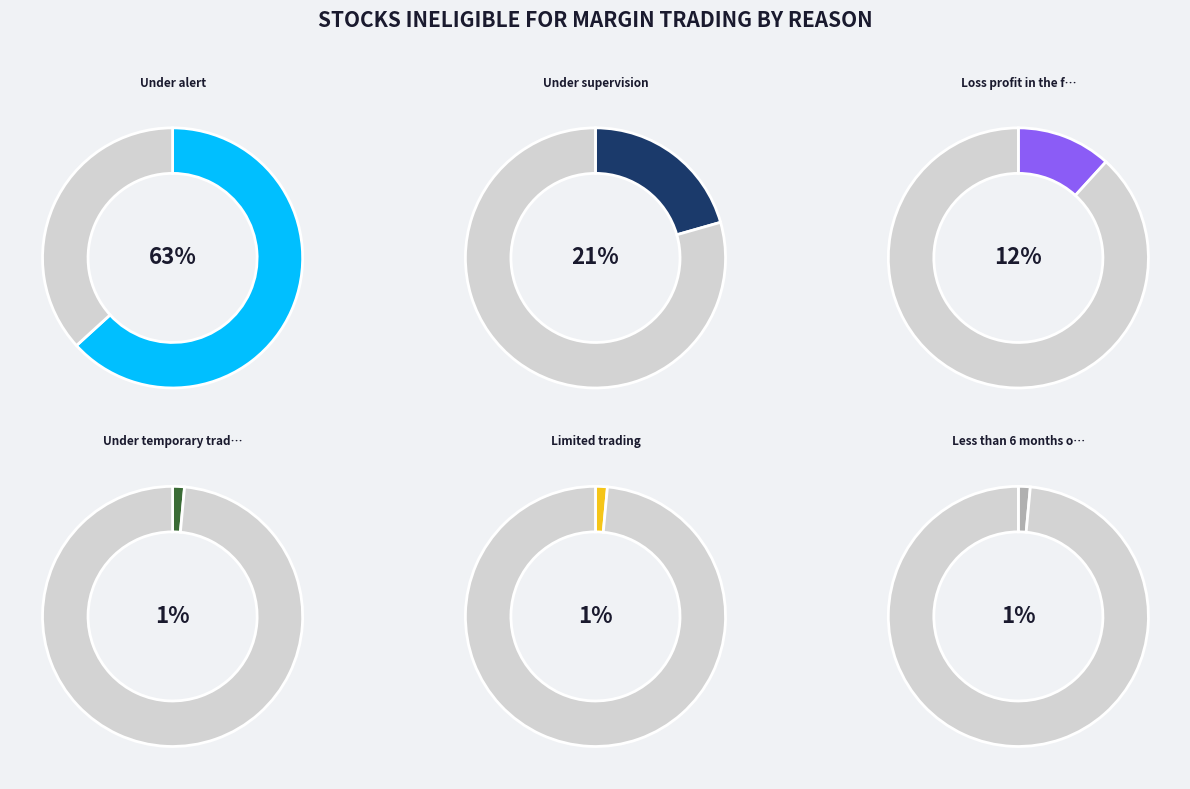

What percentage is NOT represented by Less than 6 months of listing?

98.5%